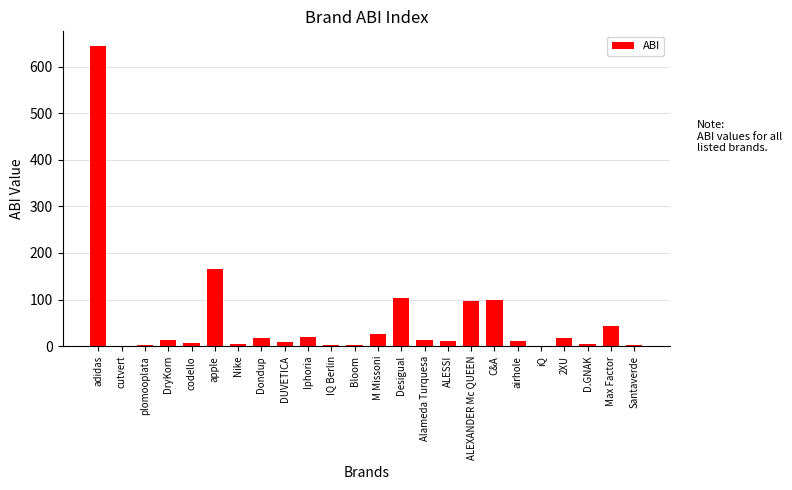

Is it true that the value at ALEXANDER Mc QUEEN is 97.4?

True